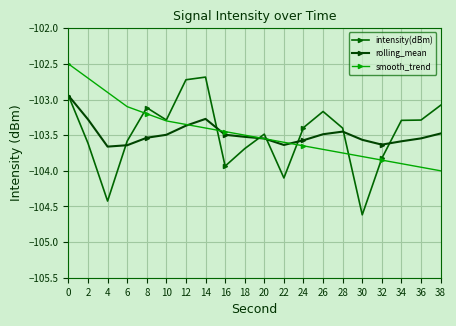

What is the difference between the maximum and minimum values in the intensity(dBm) series?

1.9